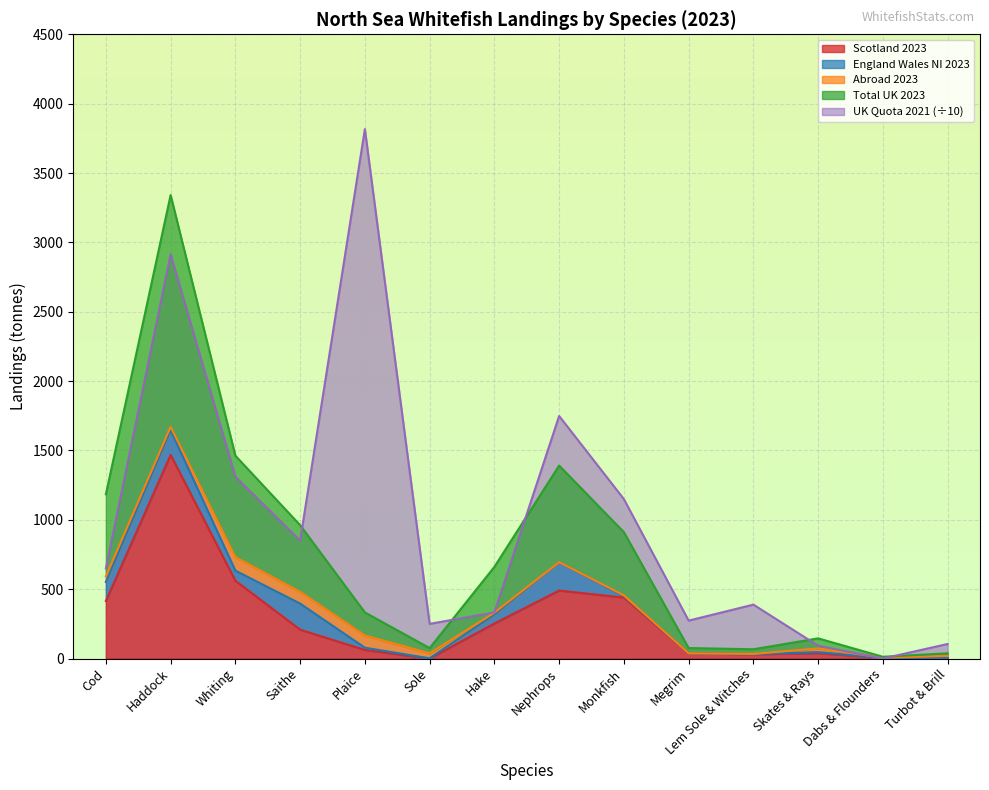

Where is the first local maximum for Scotland 2023?

Haddock